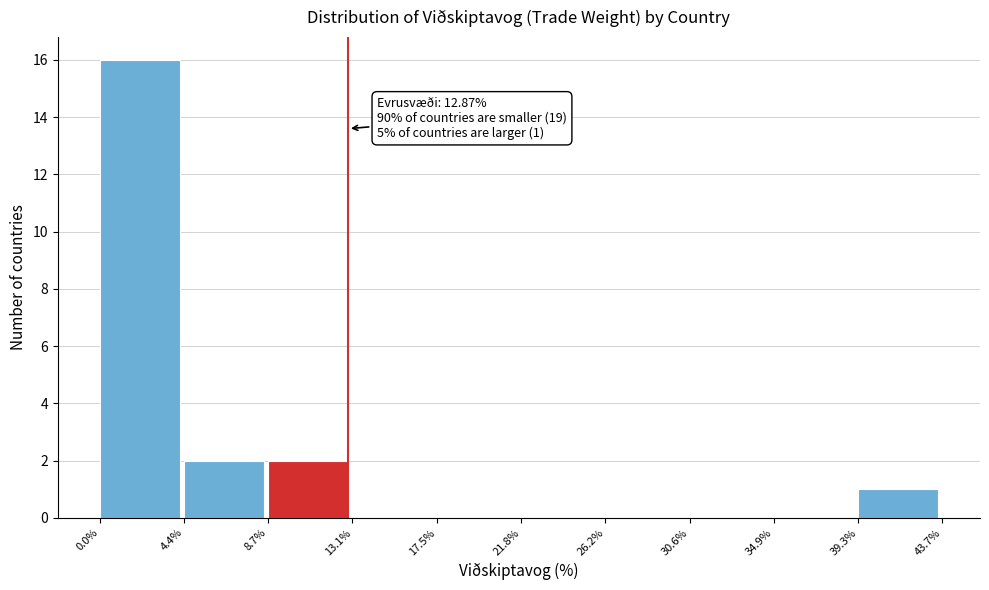

Over which range of the x-axis is the bar tallest?

0.0% to 4.4%